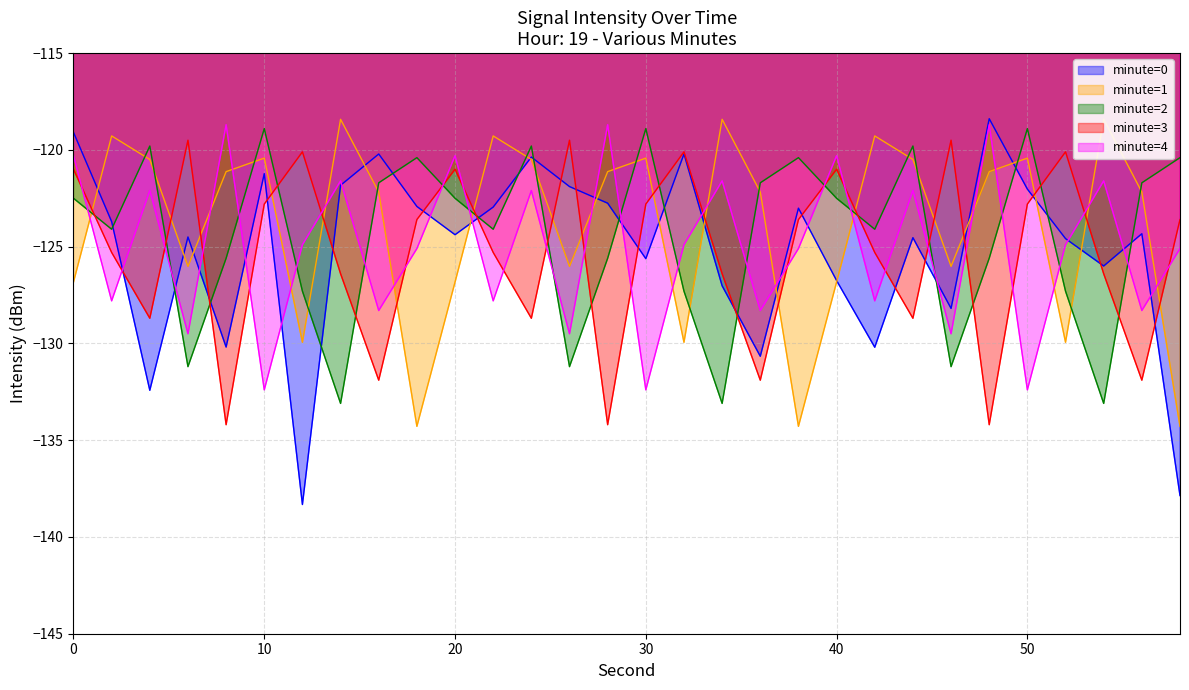

What is the value of the minute=1 point at the 16th from the left?

-120.4